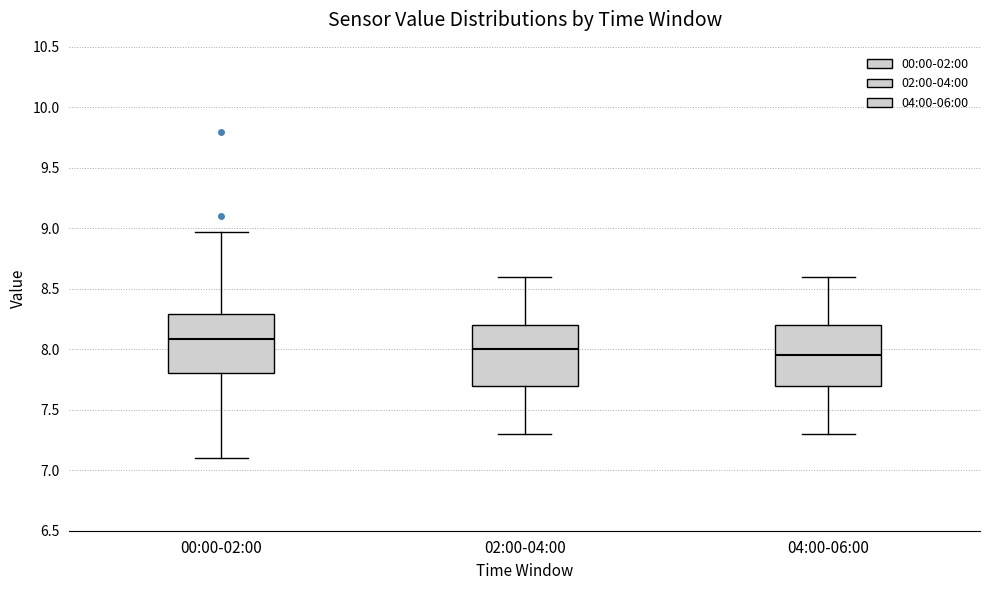

Reading left to right, transcribe this box plot: for each box, give where its median line is, the range the box spans, and where its two whiskers end, as read against the y-axis. The values are not printed on the chart, so give them approximately, as read against the axis.

00:00-02:00: median 8.10, box 7.80 to 8.30, whiskers 7.10 to 8.95
02:00-04:00: median 8.00, box 7.70 to 8.20, whiskers 7.30 to 8.60
04:00-06:00: median 7.95, box 7.70 to 8.20, whiskers 7.30 to 8.60